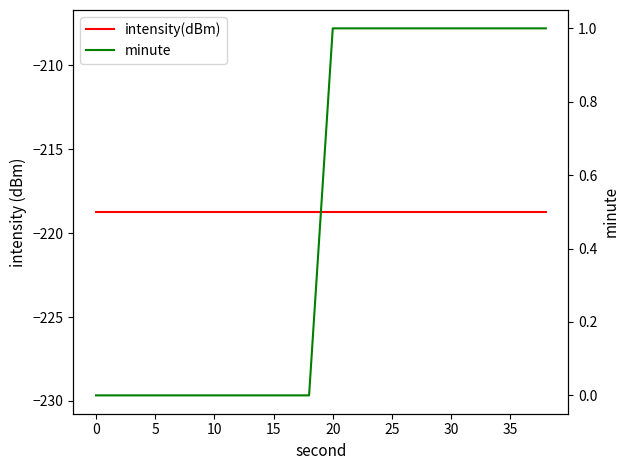

Which series has the largest total across all categories?

minute